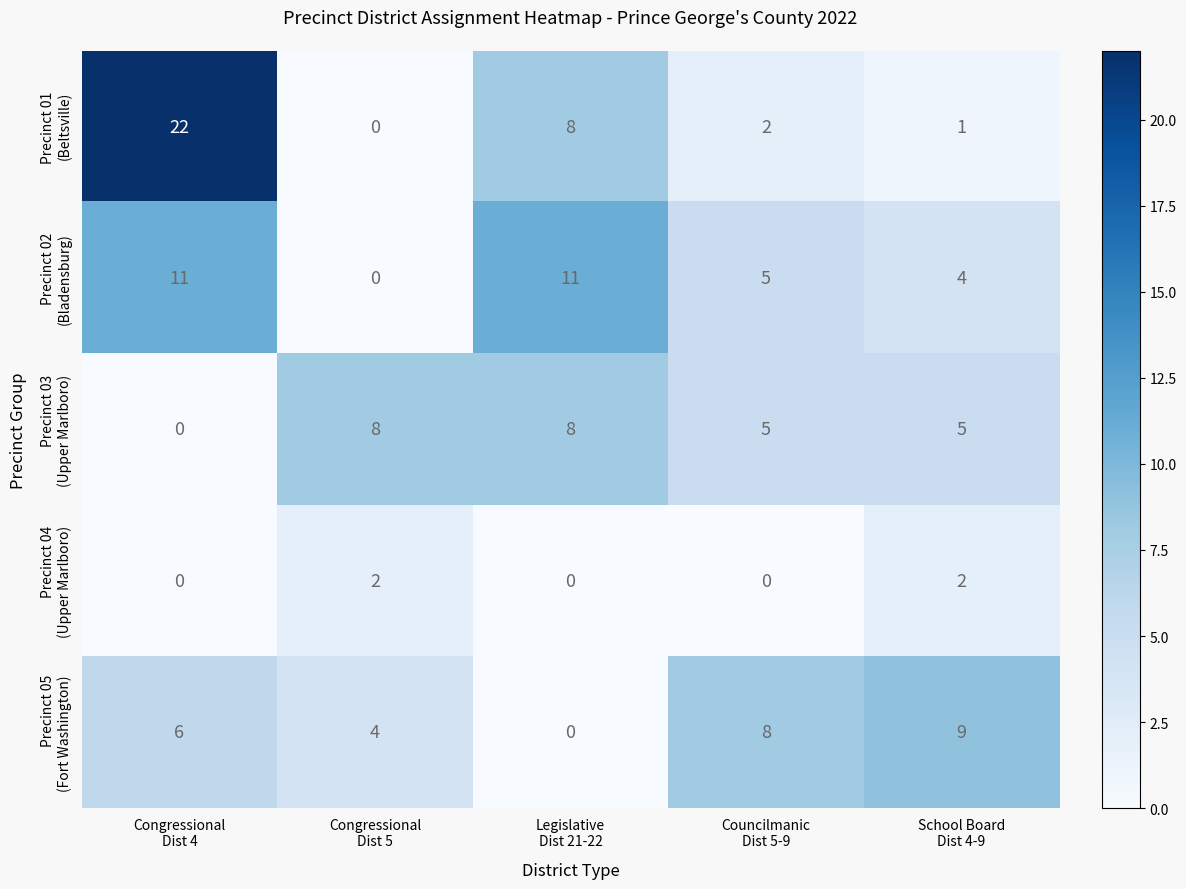

What is the maximum value shown in the chart?

22